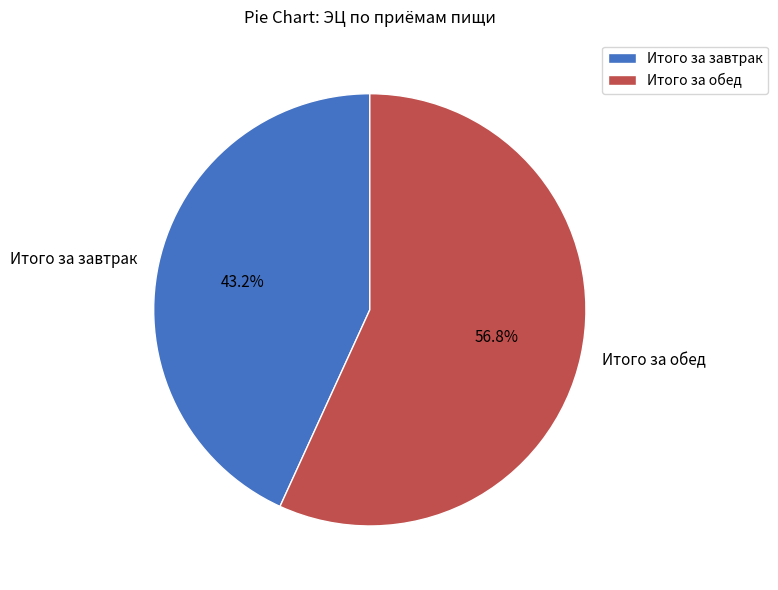

To the nearest percent, what percentage of the pie is Итого за завтрак?

43%